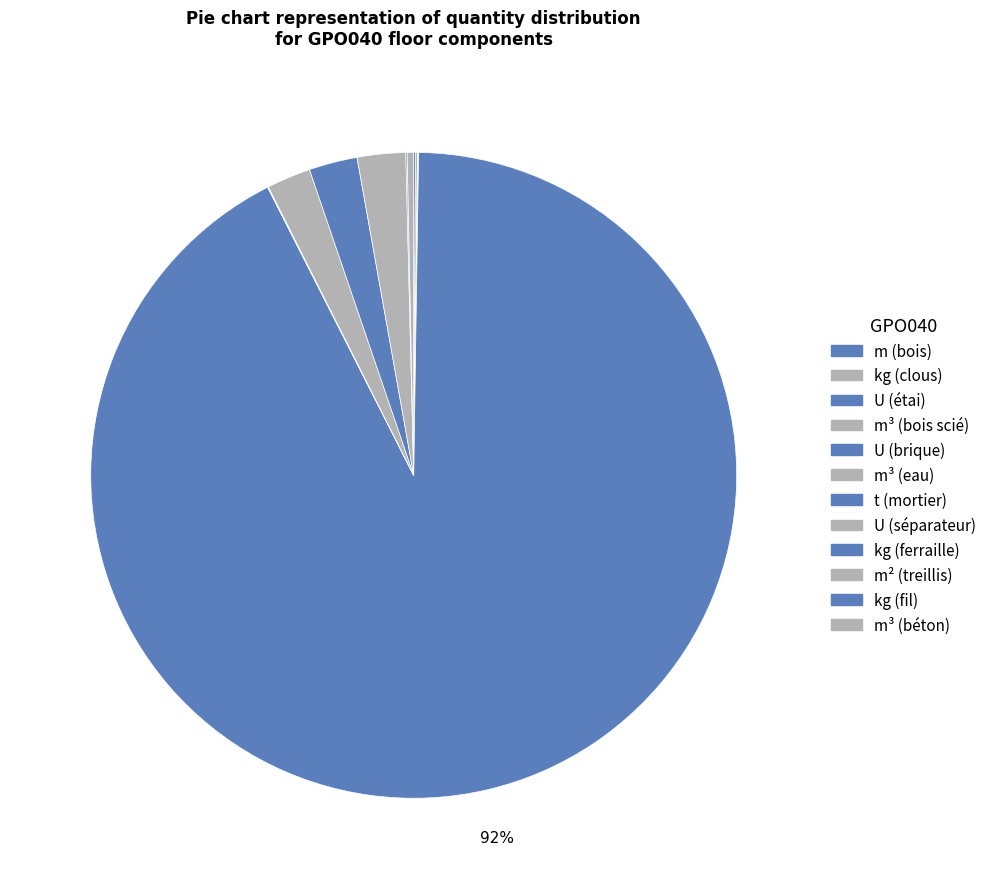

Which slice is the smallest?

m³